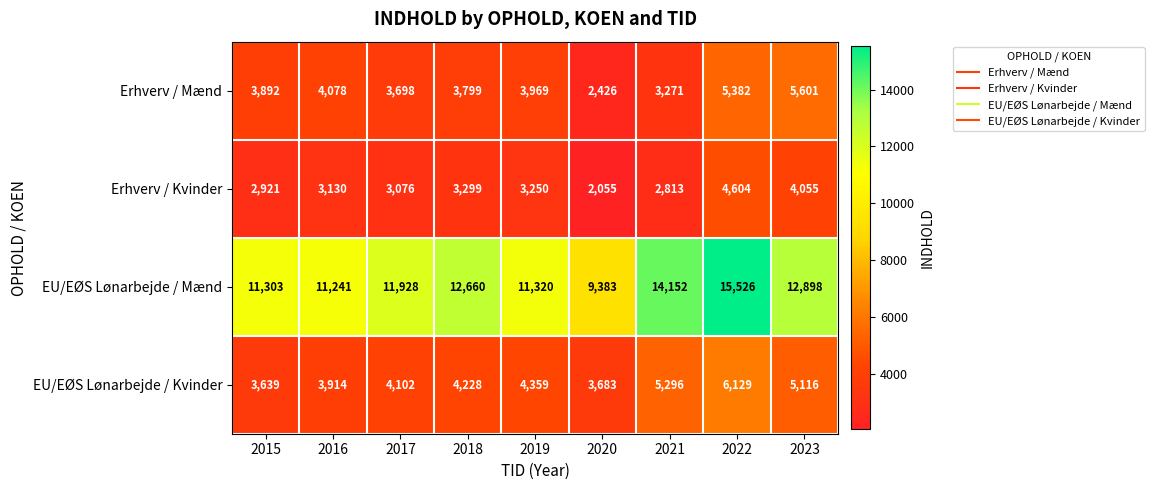

What is the difference between the highest and lowest values at 2019?

8070